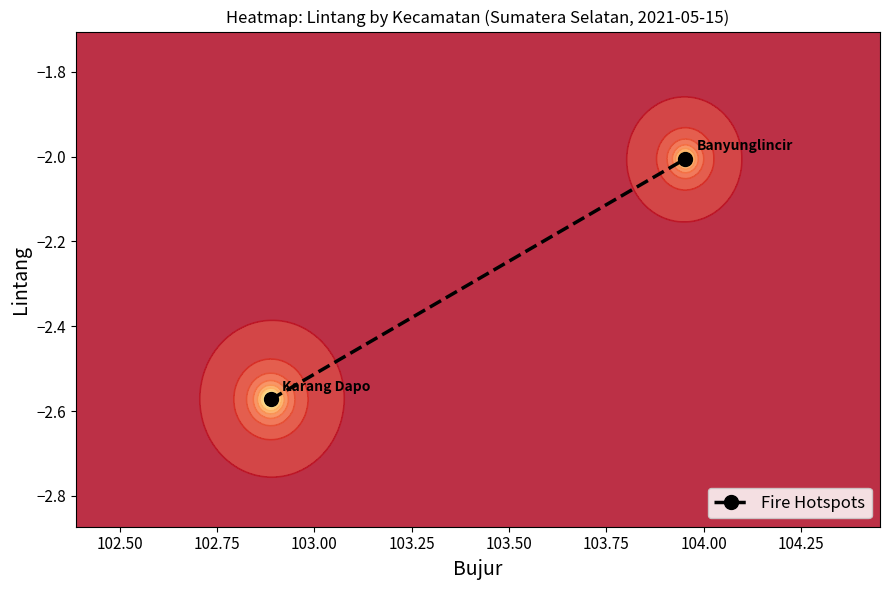

Is it true that the value at 102.25 is -0.8?

False